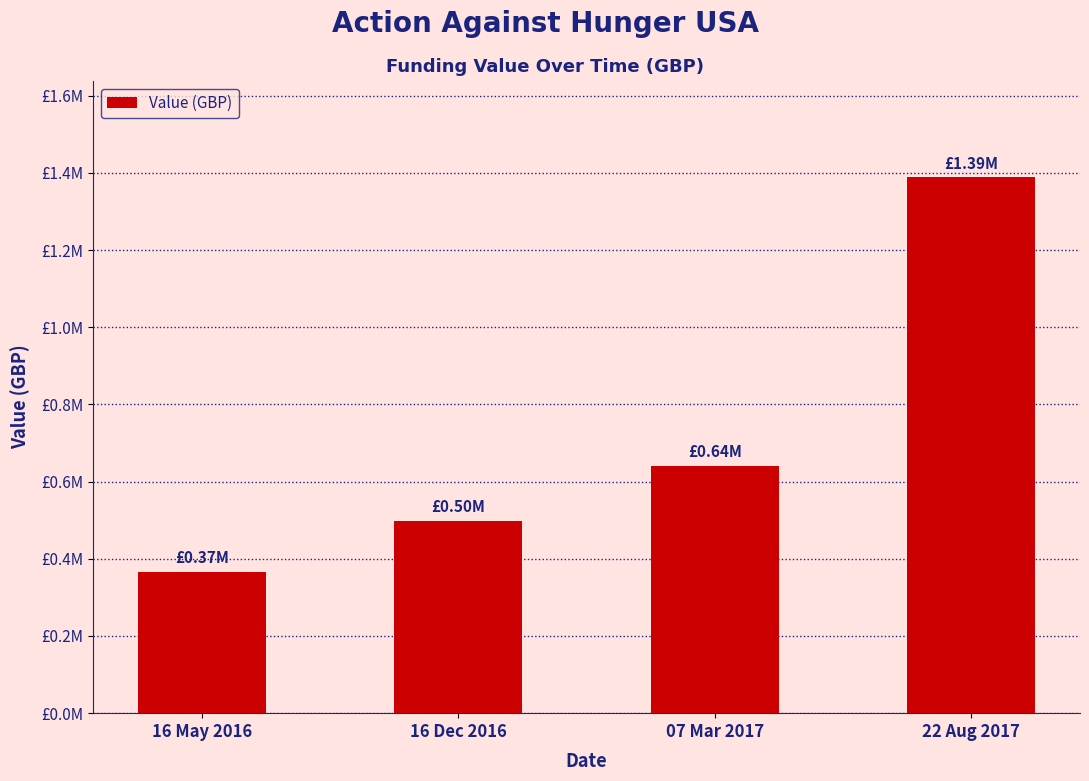

What is the label of the 2nd bar from the right?

07 Mar 2017